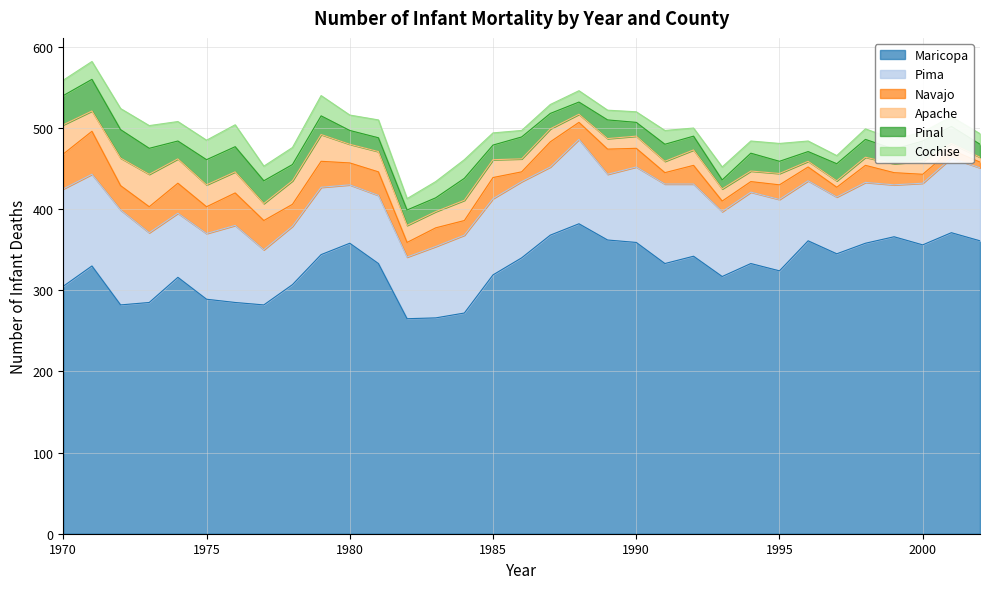

How many intersections are there between Apache and Pinal?

8